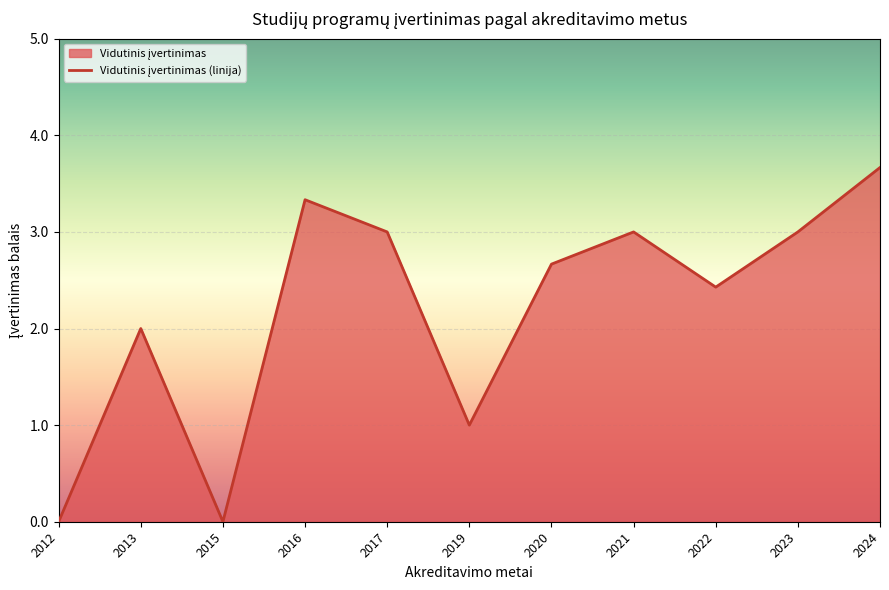

Where does the data first go above 2?

2016